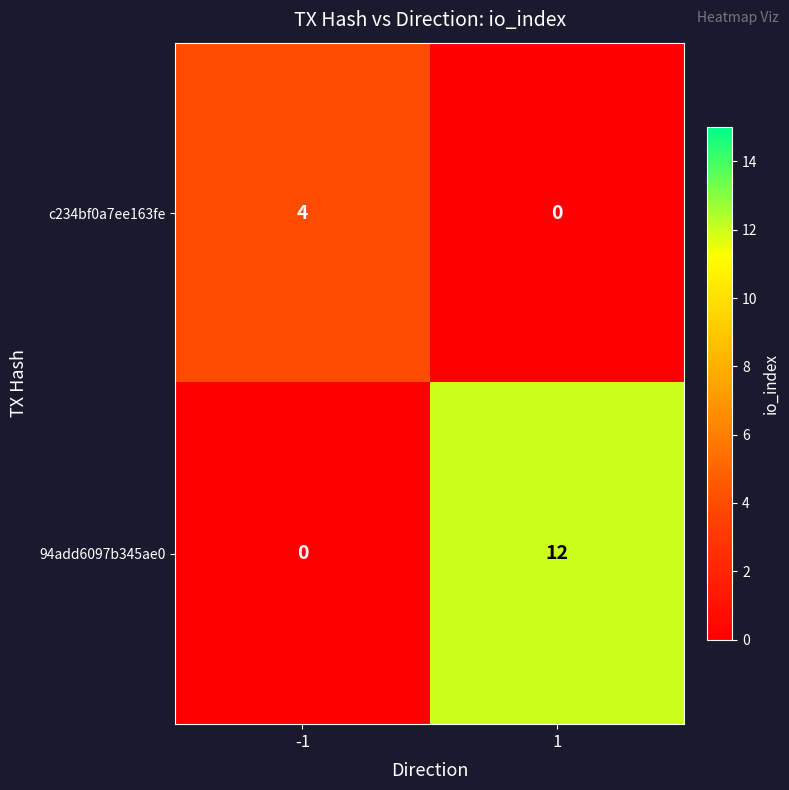

Which series has the largest total across all categories?

94add6097b345ae0